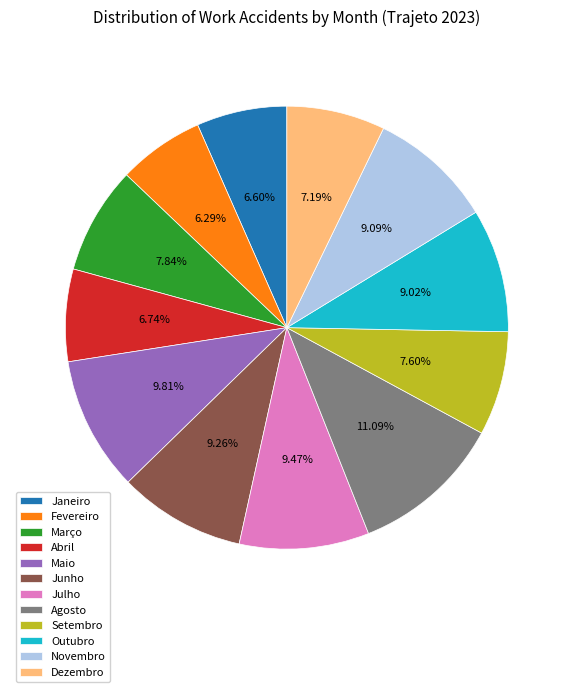

Count the number of slices in the pie.

12